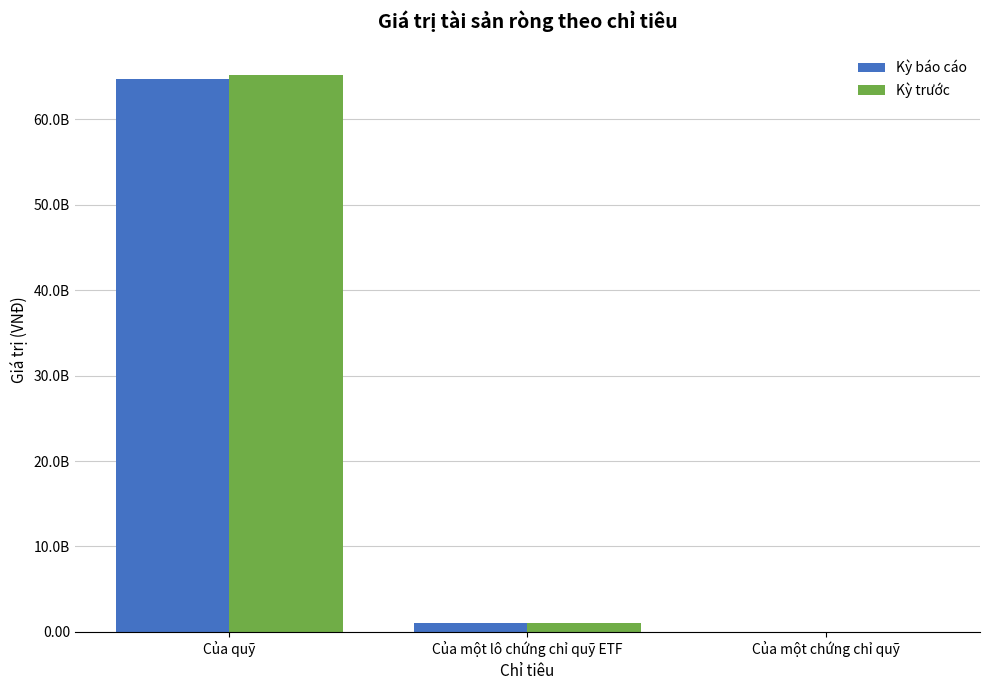

Between Của quỹ and Của một chứng chỉ quỹ, which series saw the biggest shift?

Kỳ trước